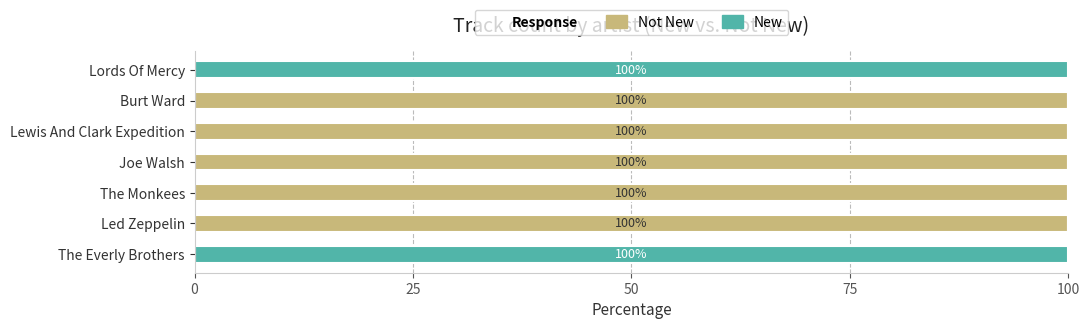

What is the total value across all series at Led Zeppelin?

100